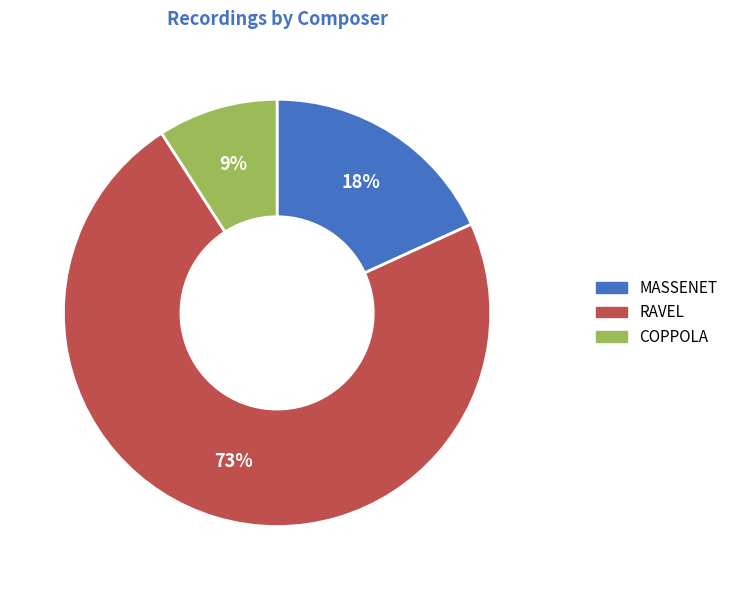

To the nearest percent, what is the difference between the largest and smallest slice percentages?

64%